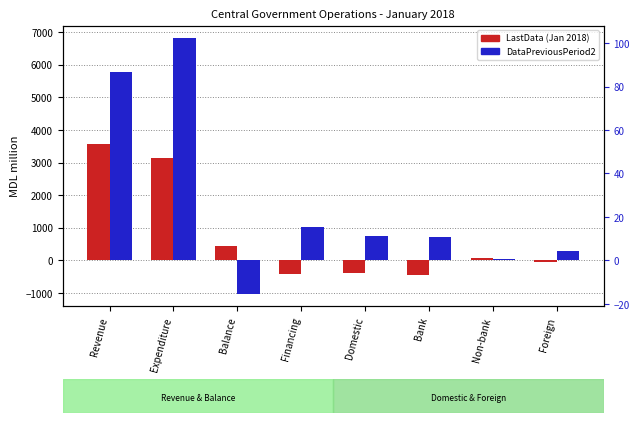

How many values in the DataPreviousPeriod2 series are below 737?

4